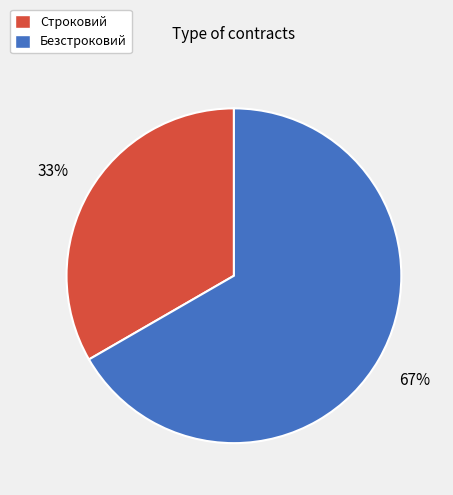

To the nearest percent, what is the combined percentage of Строковий and Безстроковий?

100%